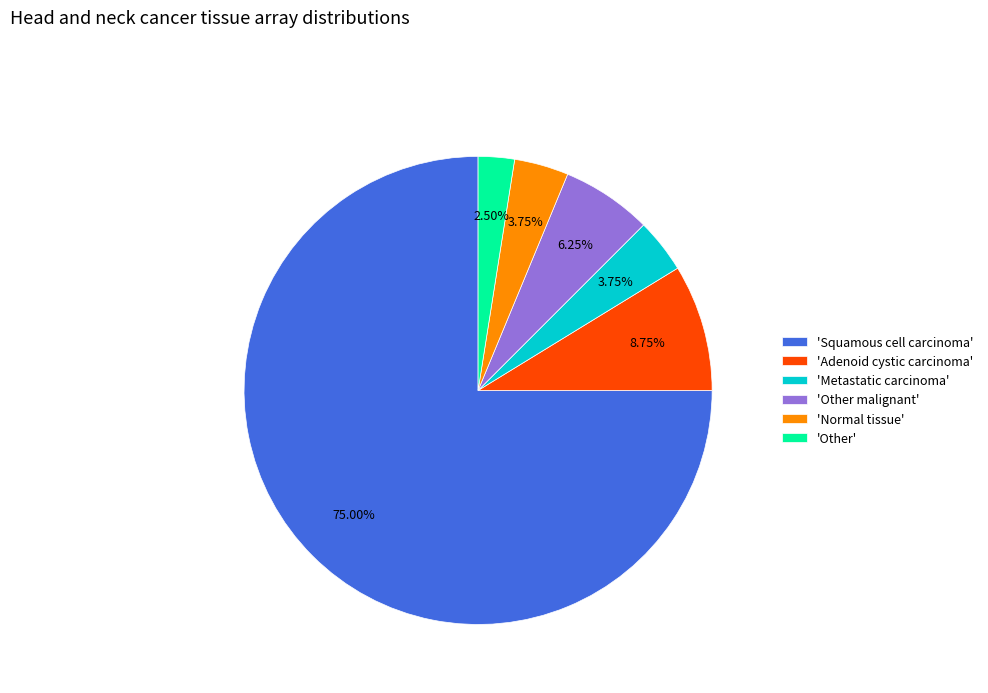

To the nearest percent, what is the average slice percentage?

17%